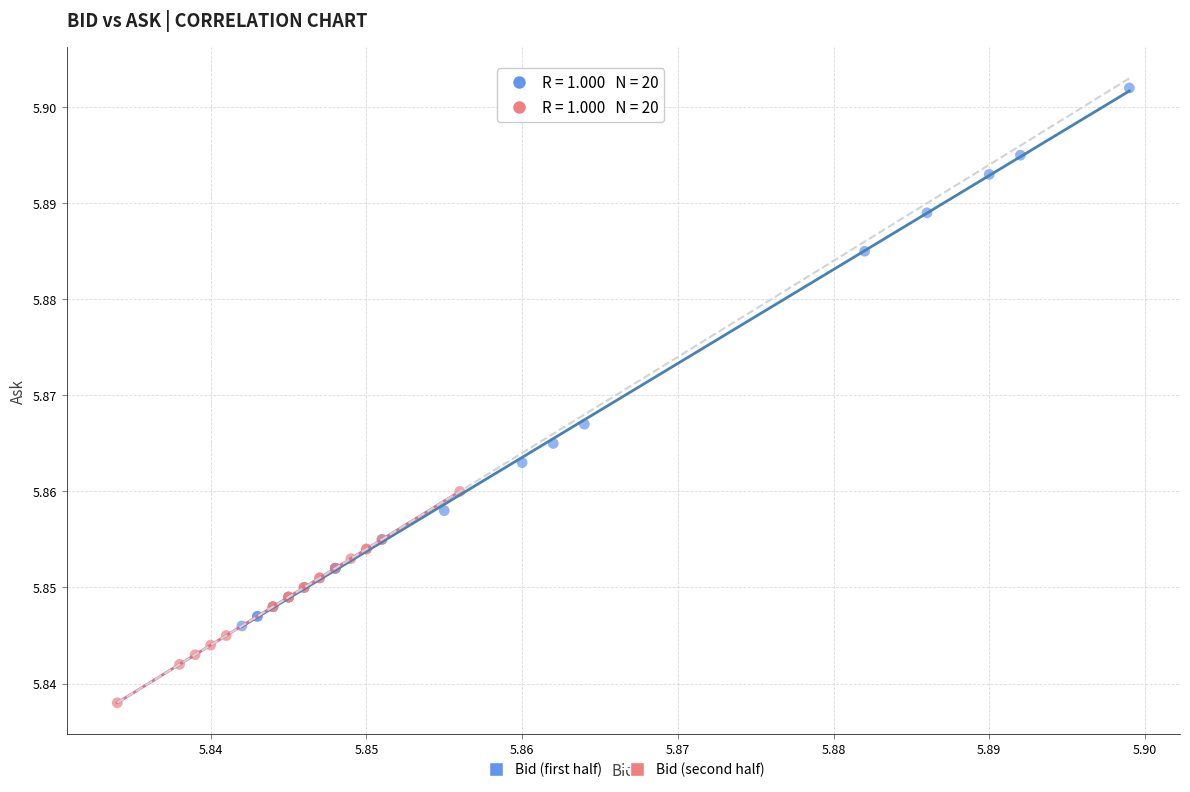

Which series has the largest Y range (max minus min)?

Bid (first half)